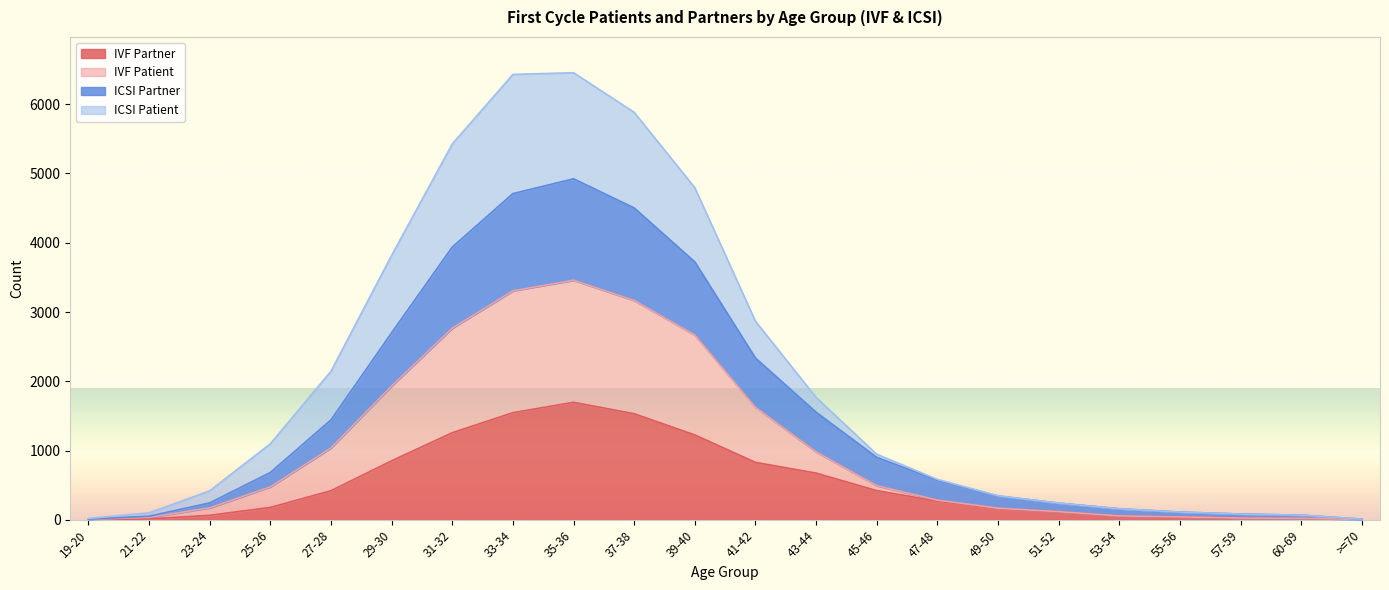

What position from the left is 27-28?

5